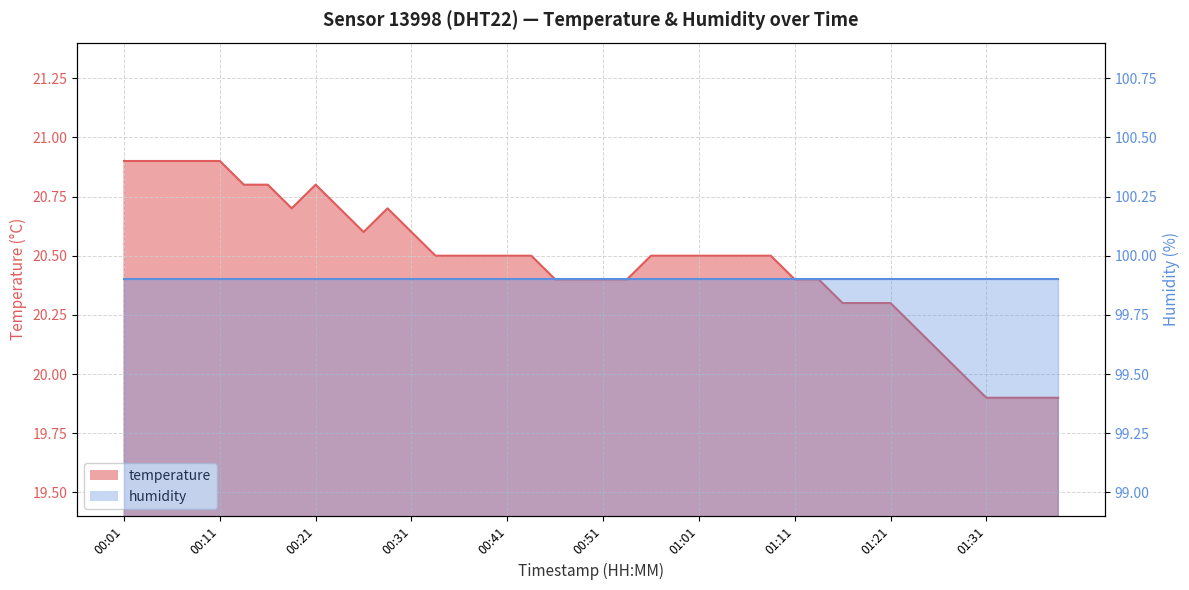

List the labels in order of value, largest first.

00:01, 00:04, 00:06, 00:09, 00:11, 00:14, 00:16, 00:21, 00:19, 00:24, 00:29, 00:26, 00:31, 00:33, 00:36, 00:38, 00:41, 00:43, 00:56, 00:58, 01:01, 01:03, 01:06, 01:08, 00:46, 00:48, 00:51, 00:53, 01:11, 01:13, 01:16, 01:18, 01:21, 01:23, 01:26, 01:28, 01:31, 01:33, 01:35, 01:38